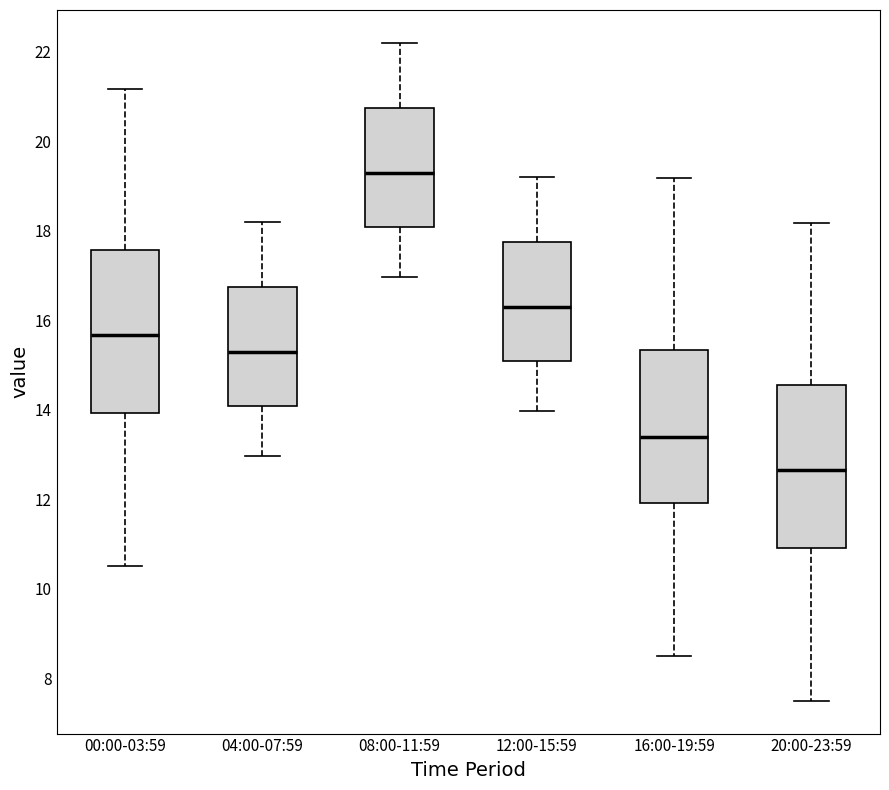

Where does the lower whisker of the box for 12:00-15:59 end on the y-axis? The values are not printed on the chart, so give them approximately, as read against the axis.

14.0